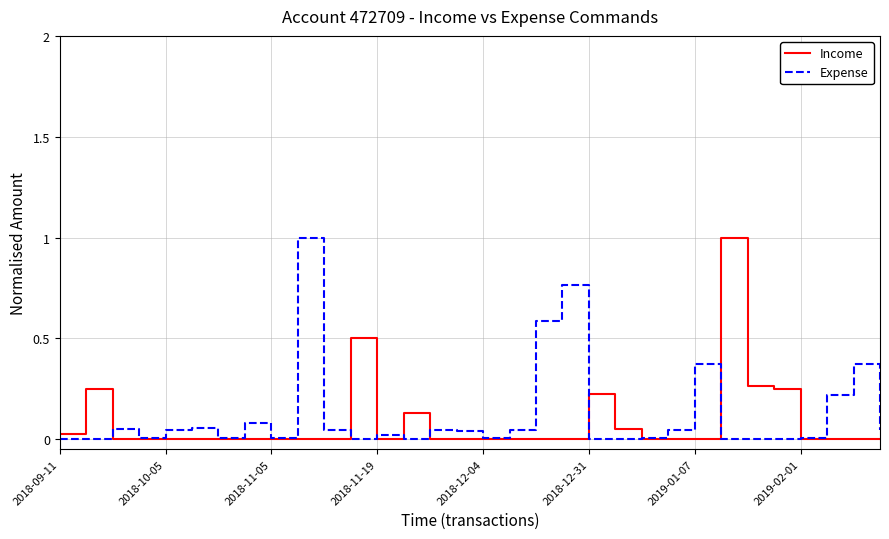

What is the maximum value shown in the chart?

1.0